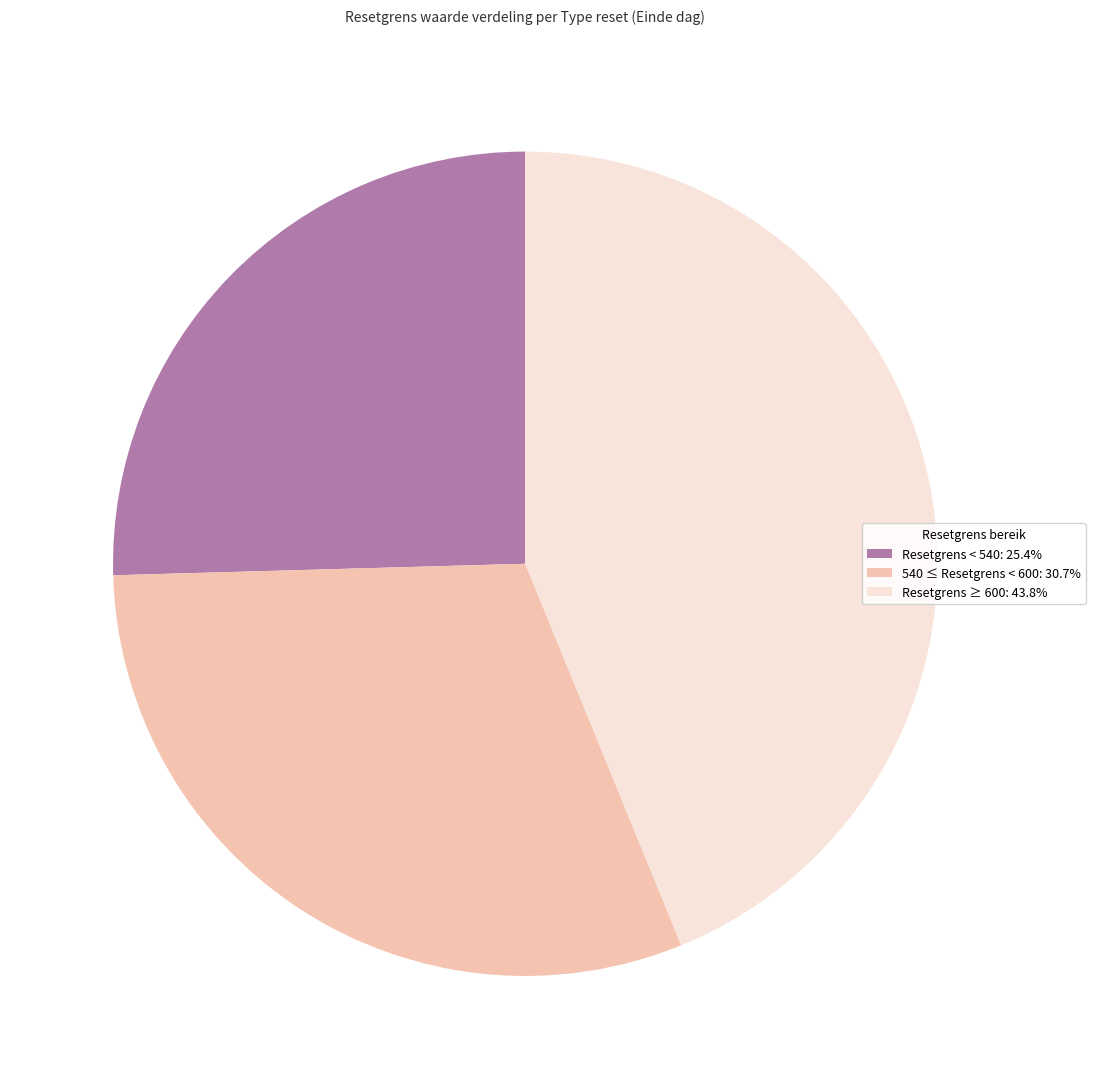

Is the sum of Resetgrens ≥ 600: 43.8% and 540 ≤ Resetgrens < 600: 30.7% greater than half?

Yes